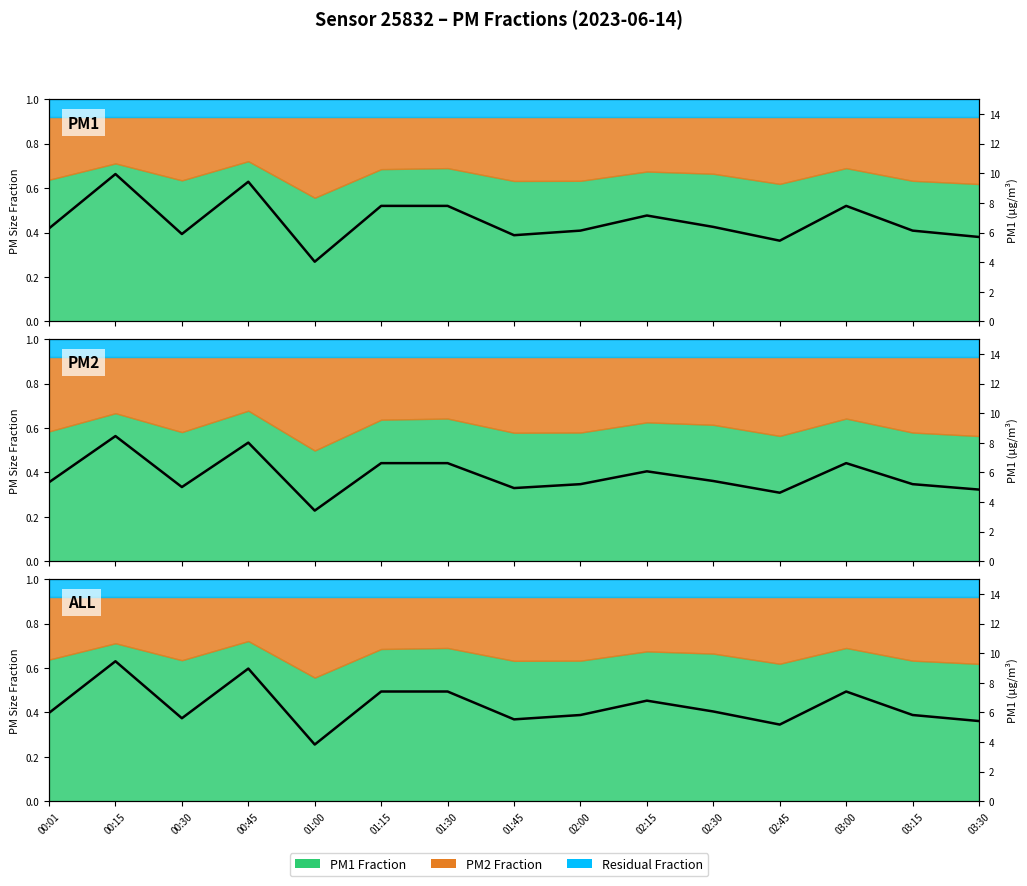

Where is the data nearest to the value 6?

00:01